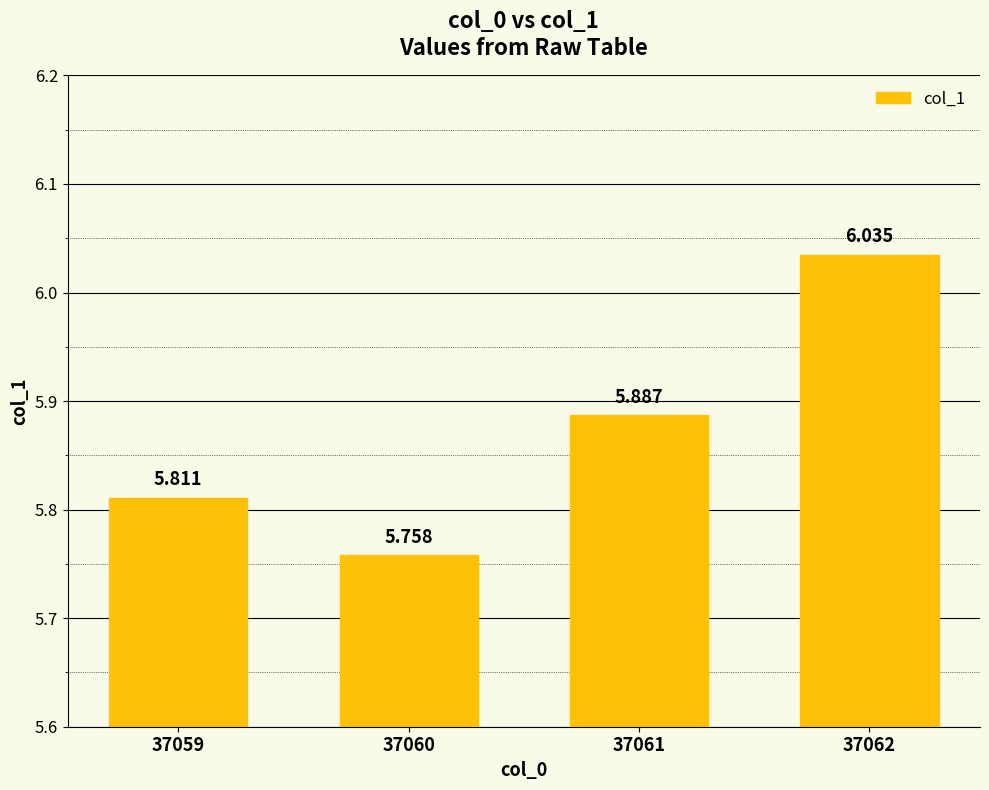

Read the value at 37059.

5.8